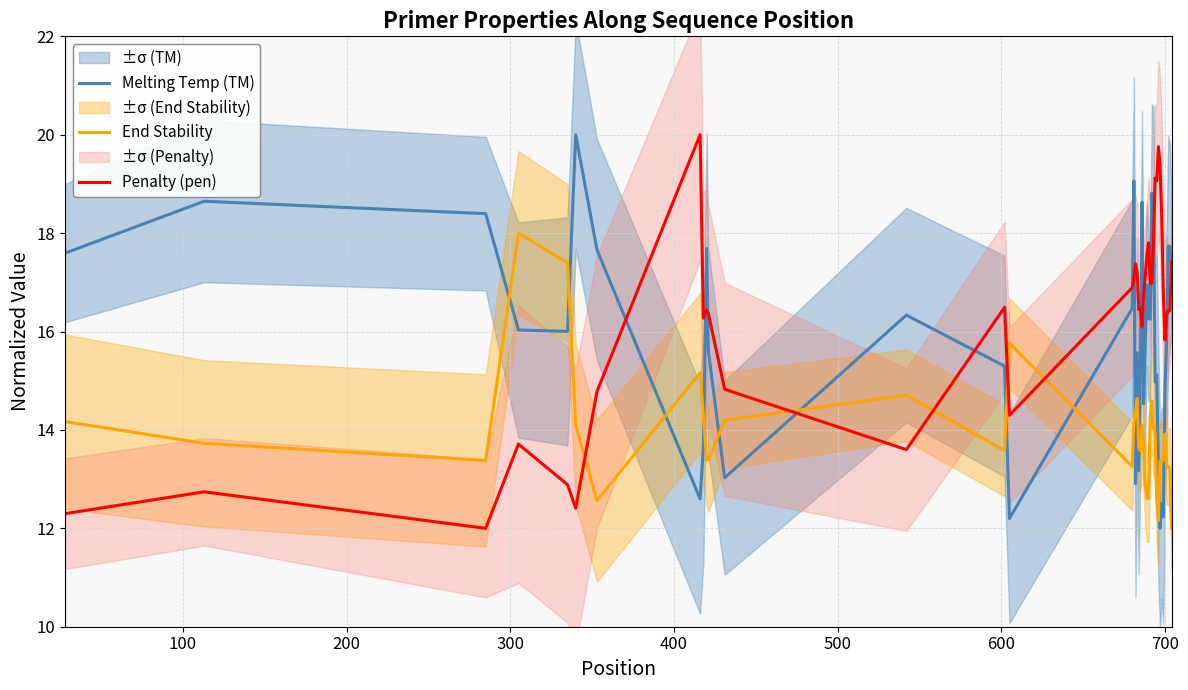

Which series ends up on top after the final intersection of End Stability and Melting Temp (TM)?

Melting Temp (TM)